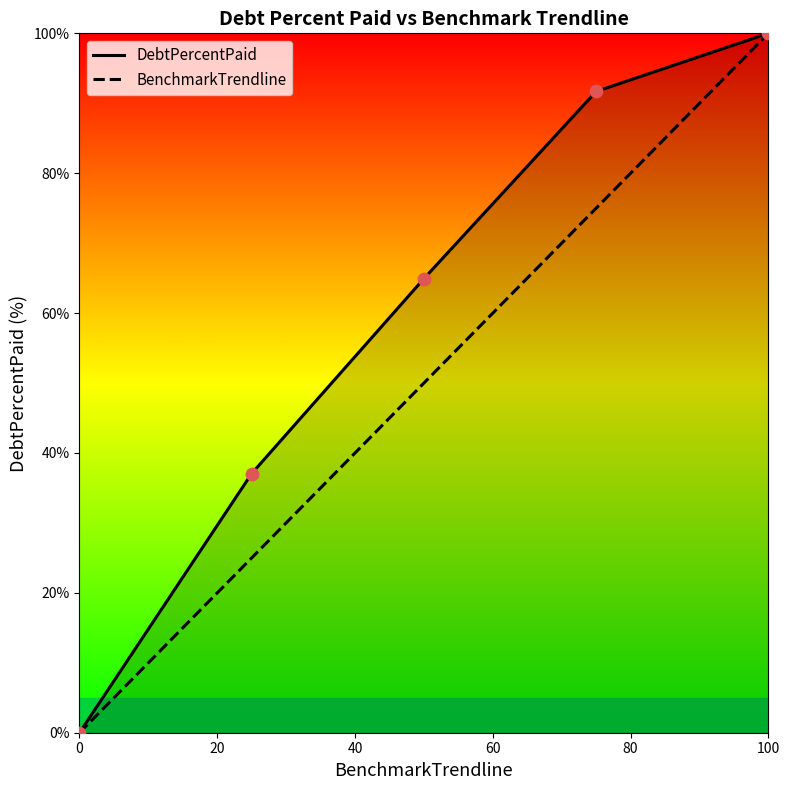

Which series has the largest total across all categories?

DebtPercentPaid